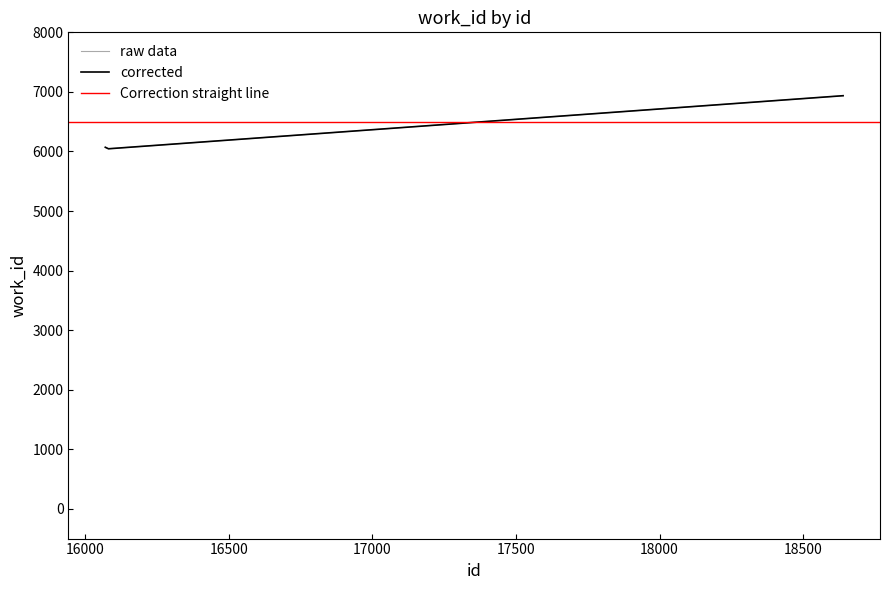

What is the difference between the maximum and minimum values?

891